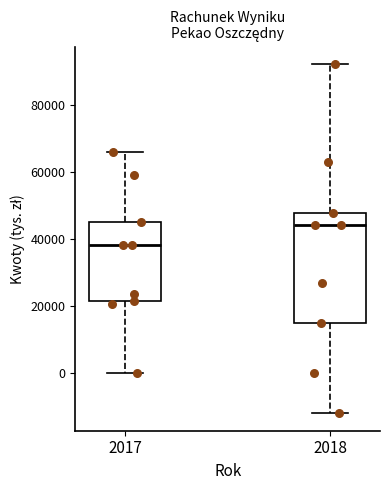

Which box has the lowest median line?

2017